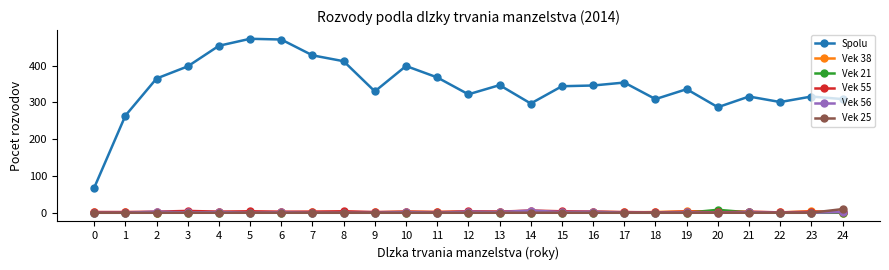

Which series has the largest range (max minus min)?

Spolu